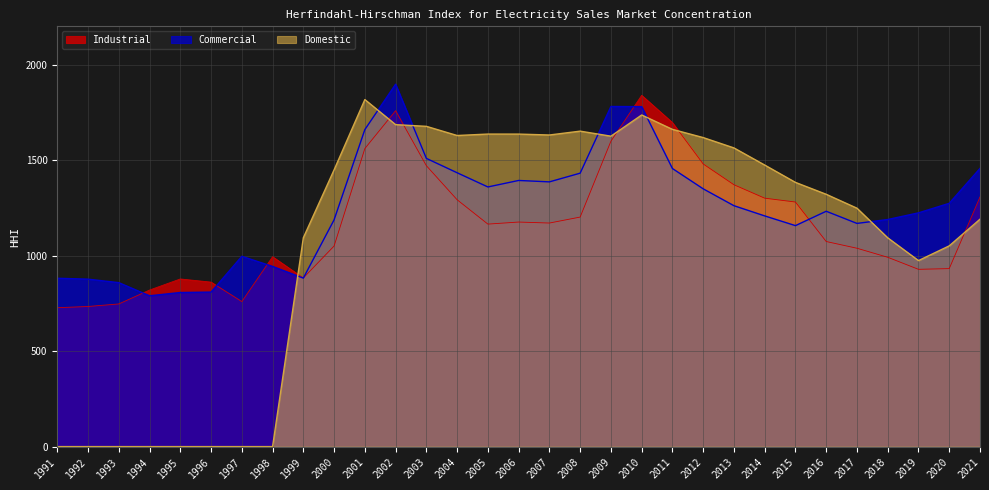

At which category is the sum across all series the highest?

2010